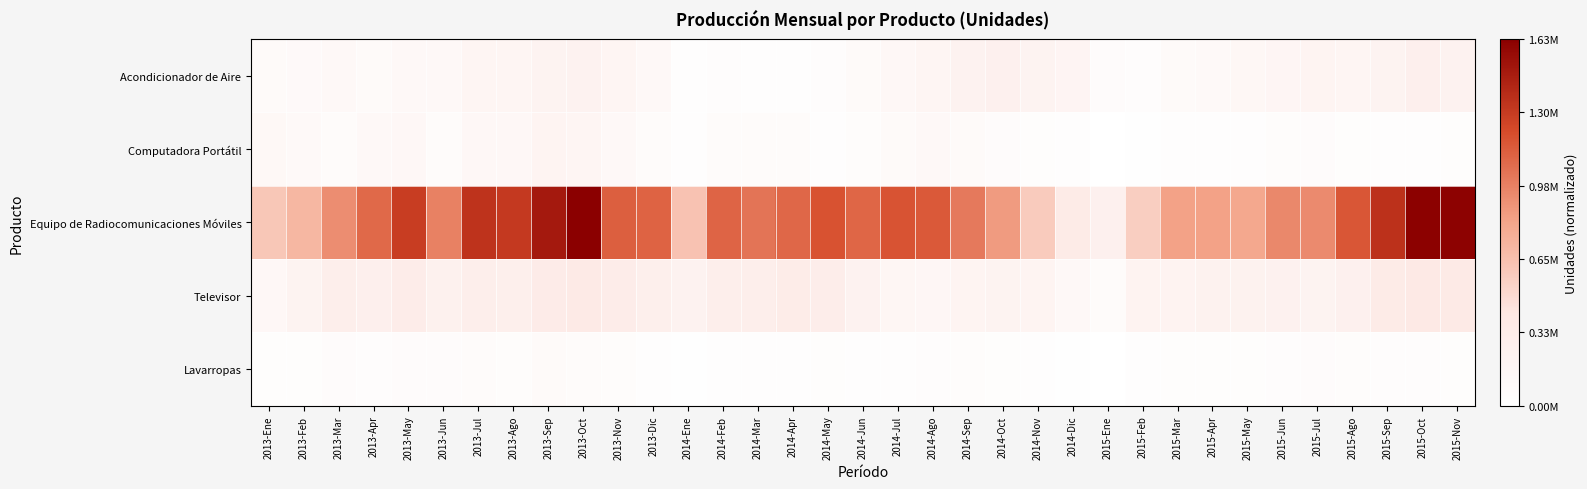

How many categories are shown in the chart?

35